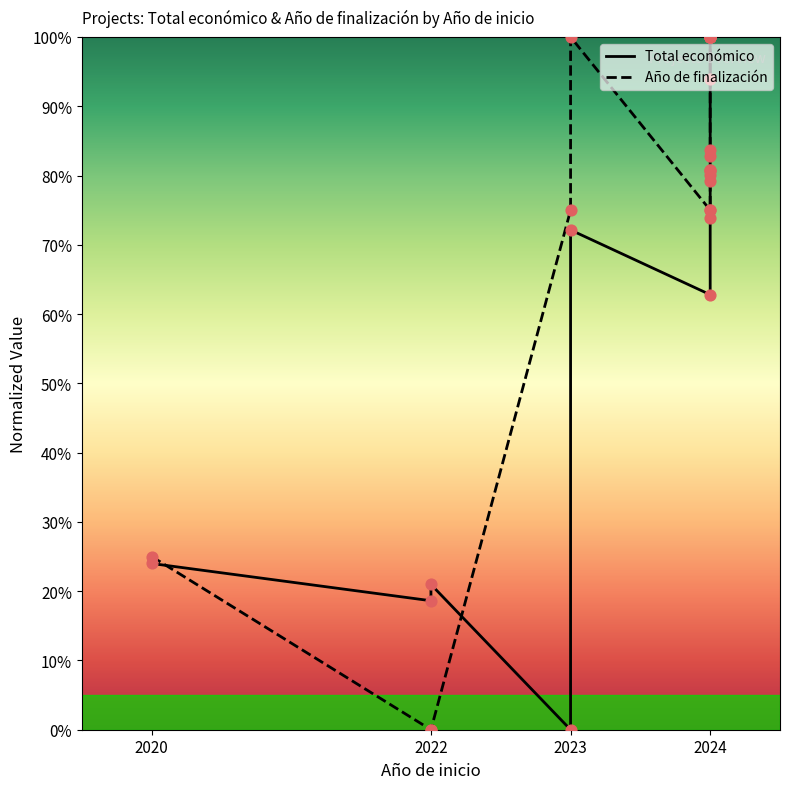

At how many categories does at least one series exceed 0?

16